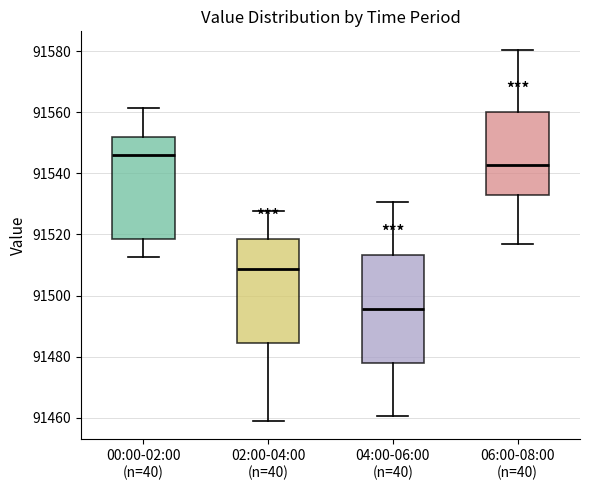

Which box has the highest median line?

00:00-02:00 (n=40)